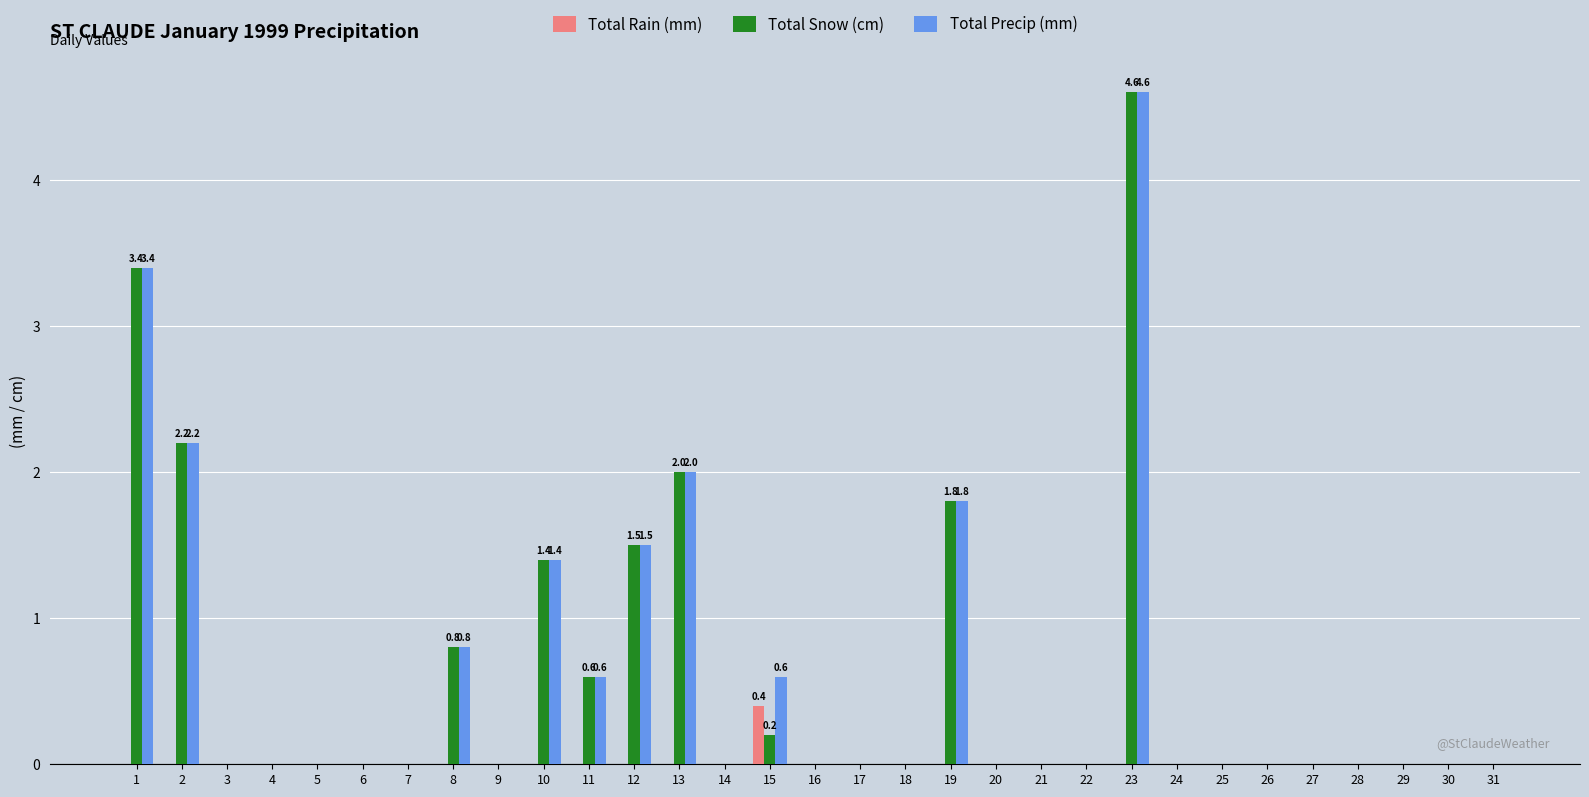

What is the maximum value for Total Snow (cm)?

4.6